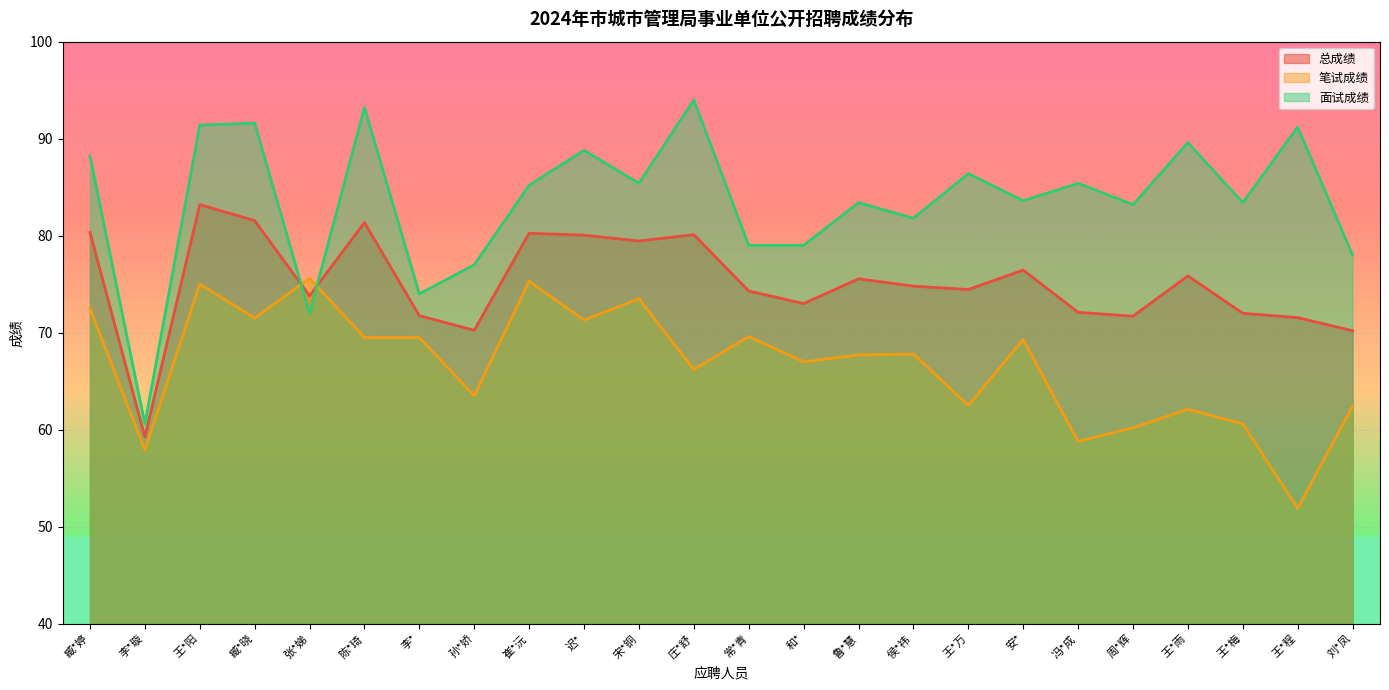

Read the 总成绩 value at 陈*琦.

81.3